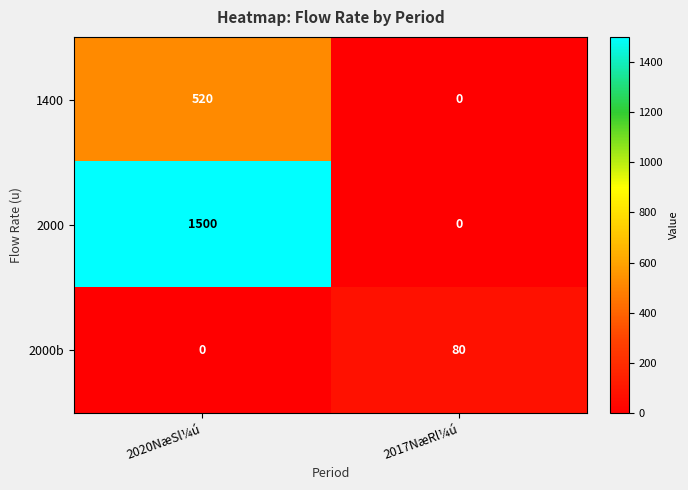

How many values in the 1400 series are below 520?

1